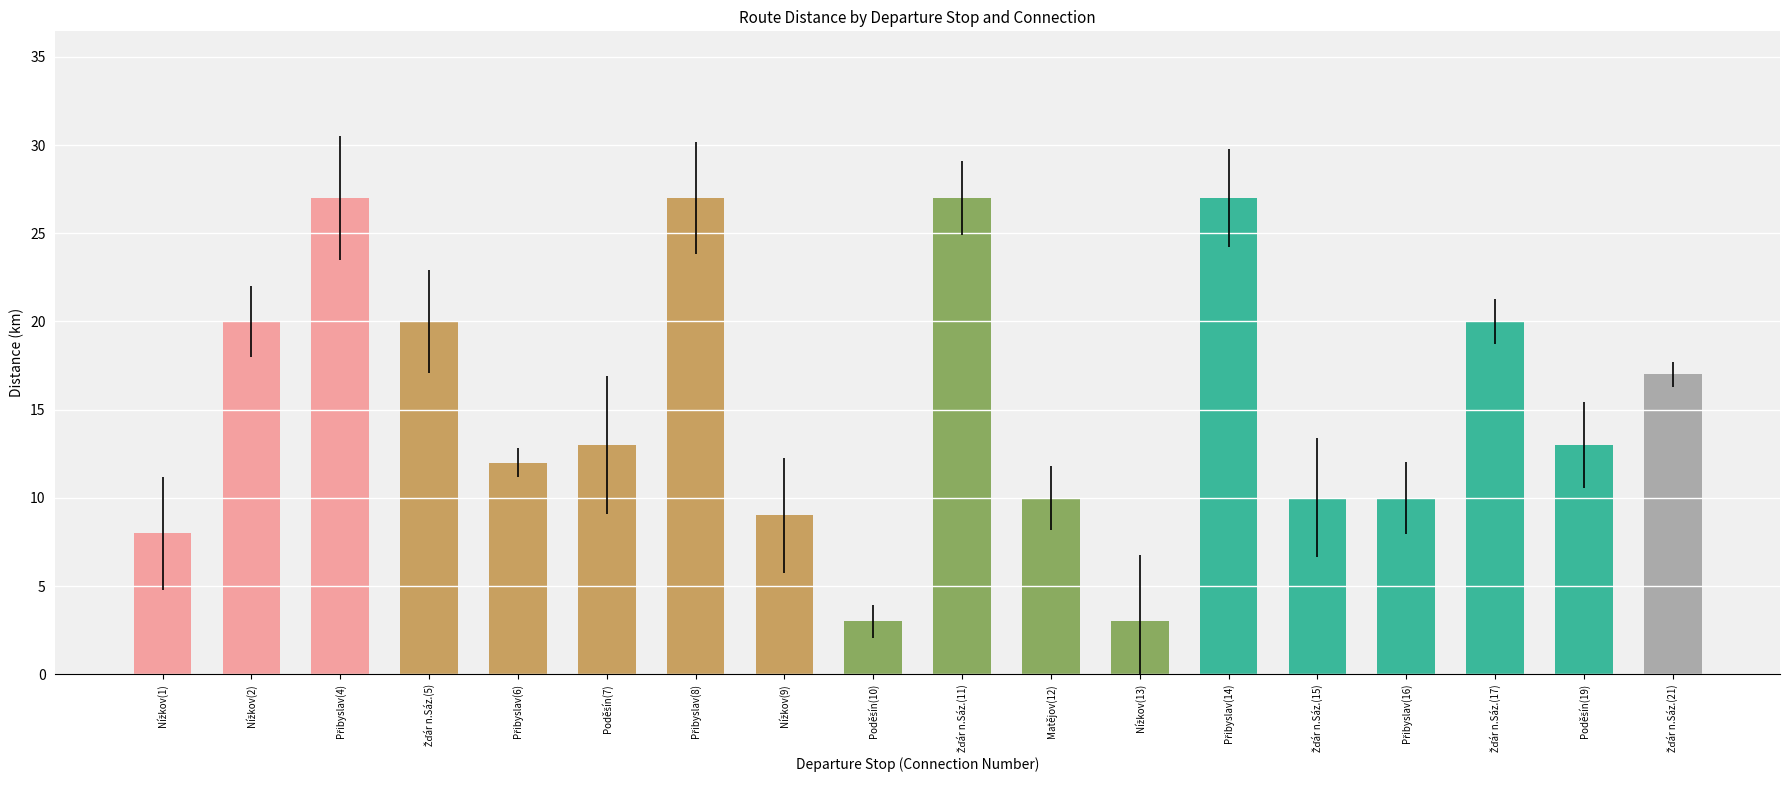

What is the value of the 5th bar from the left?

12